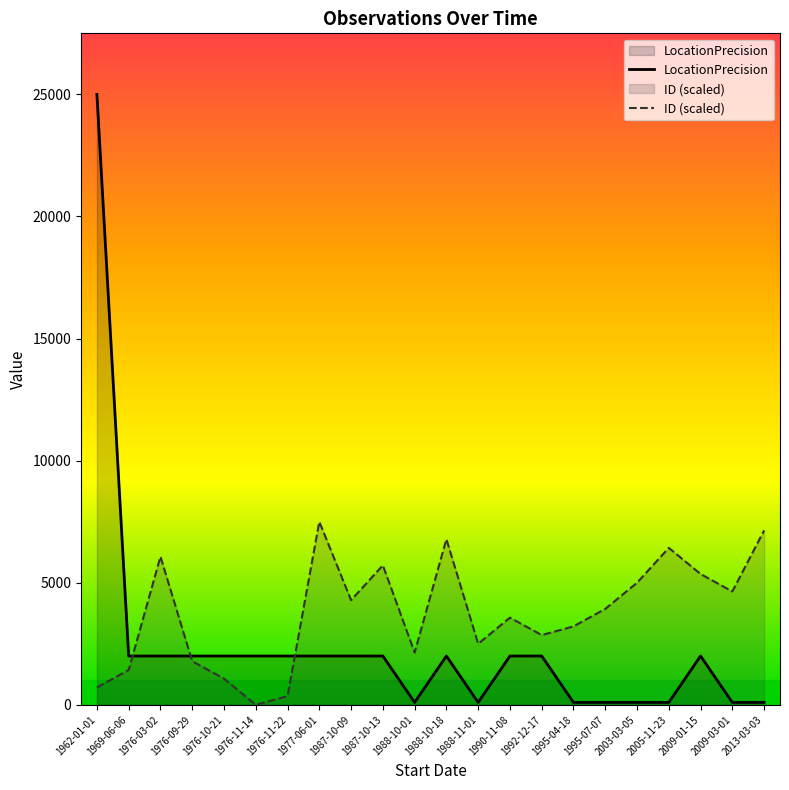

List the labels in order of LocationPrecision value, largest first.

1962-01-01, 1969-06-06, 1976-03-02, 1976-09-29, 1976-10-21, 1976-11-14, 1976-11-22, 1977-06-01, 1987-10-09, 1987-10-13, 1988-10-18, 1990-11-08, 1992-12-17, 2009-01-15, 1988-10-01, 1988-11-01, 1995-04-18, 1995-07-07, 2003-03-05, 2005-11-23, 2009-03-01, 2013-03-03